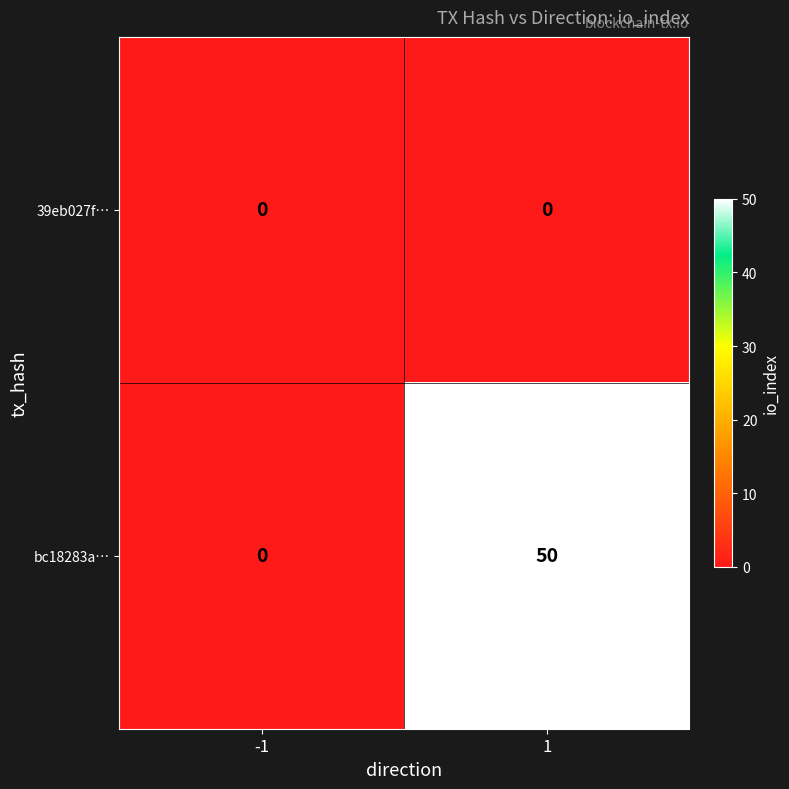

Reading left to right, transcribe all the data shown in this chart.

39eb027f…: -1=0	1=0
bc18283a…: -1=0	1=50